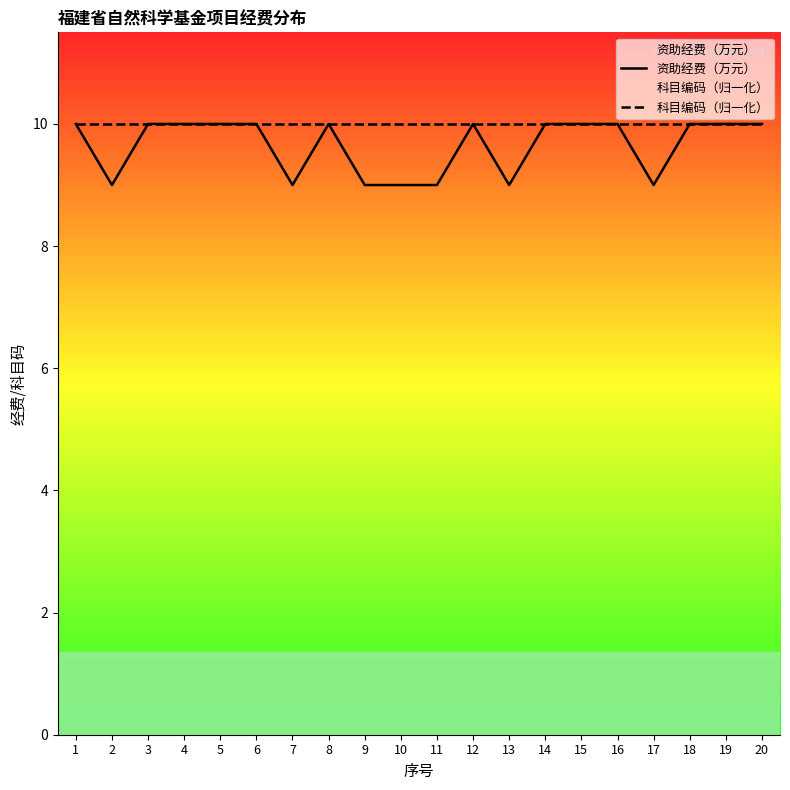

Is this an area chart (filled region under the line)?

No